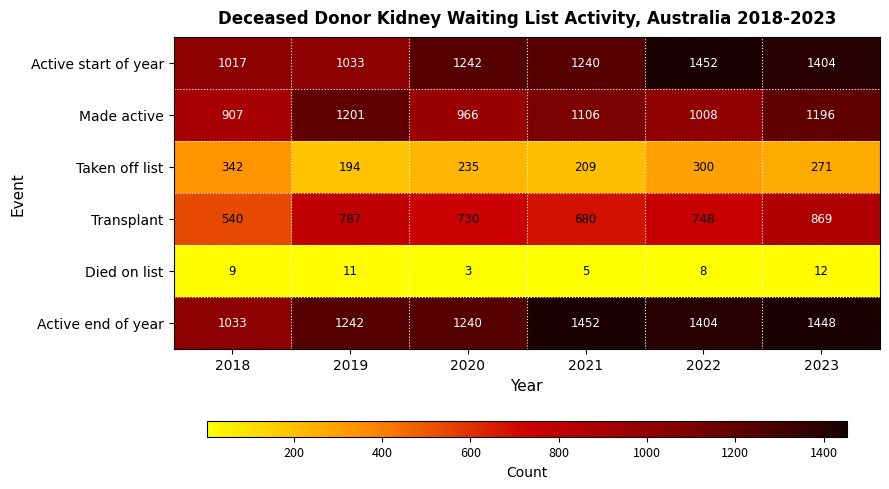

At which label does Died on list reach its peak?

2023